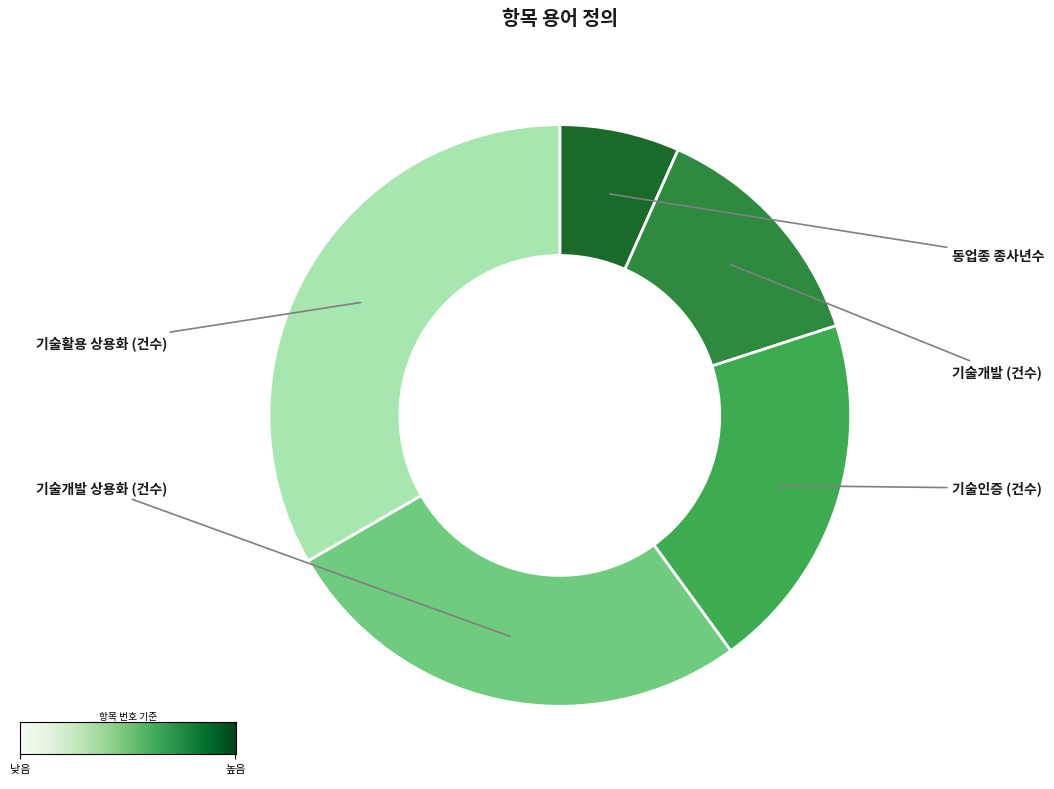

True or false: 기술인증 (건수) accounts for 33% of the total.

False